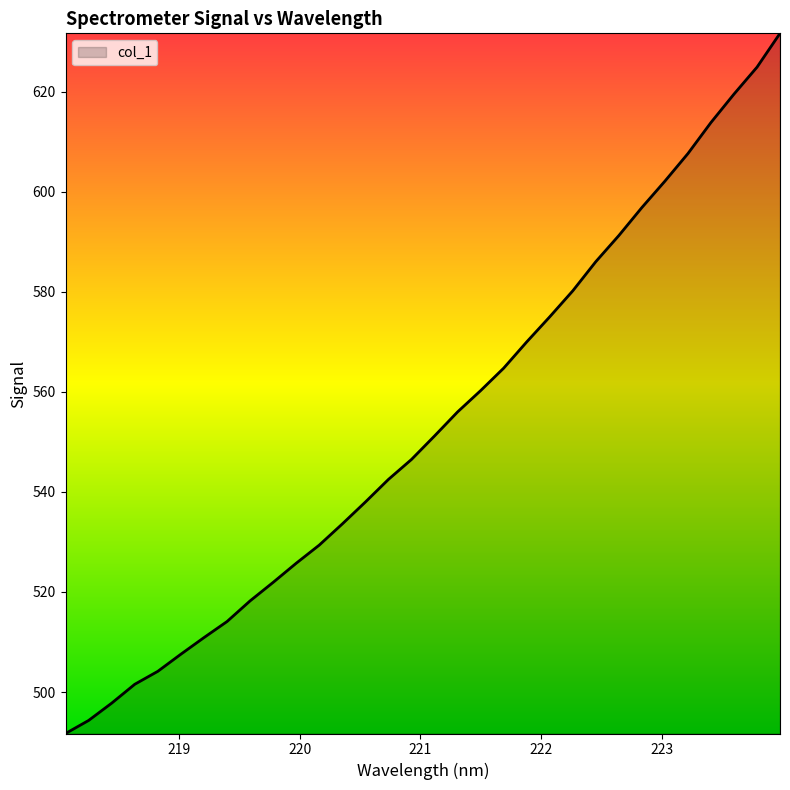

What is the difference between the maximum and minimum values?

139.9